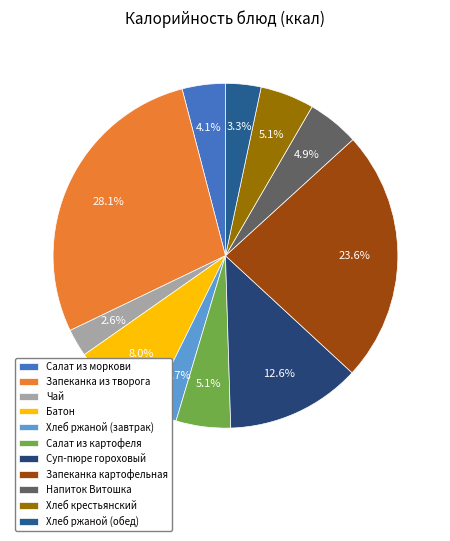

Does Батон represent more than half of the total?

No